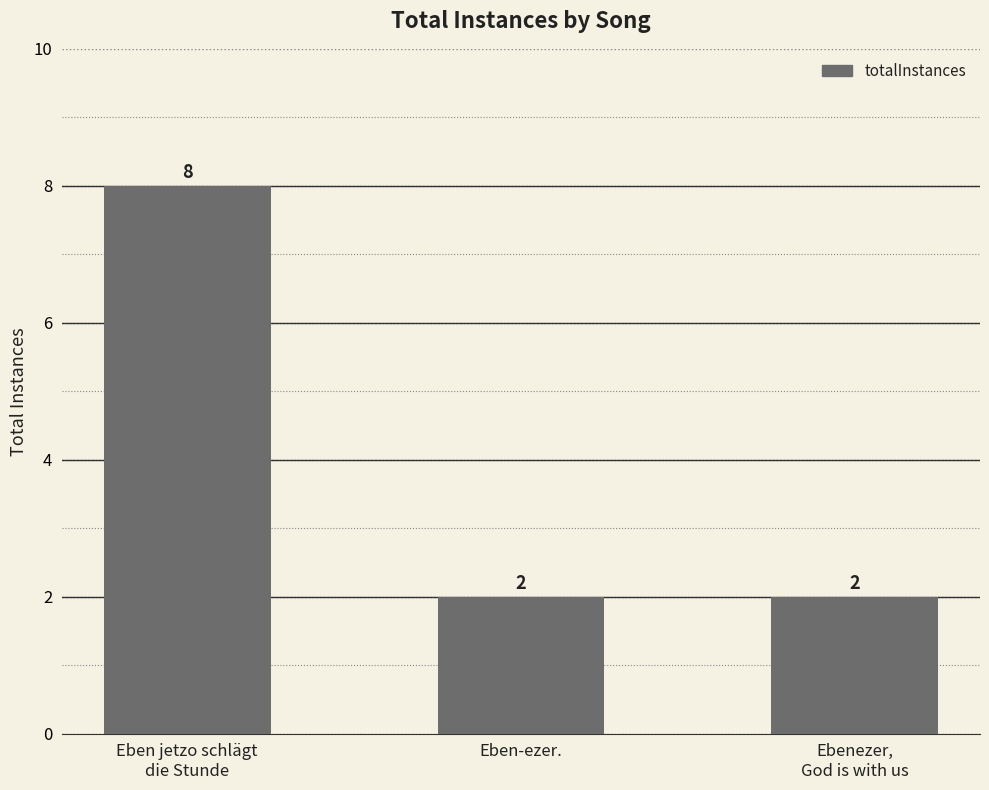

The chart shows a value of 8 at Eben jetzo schlägt
die Stunde. True or false?

True